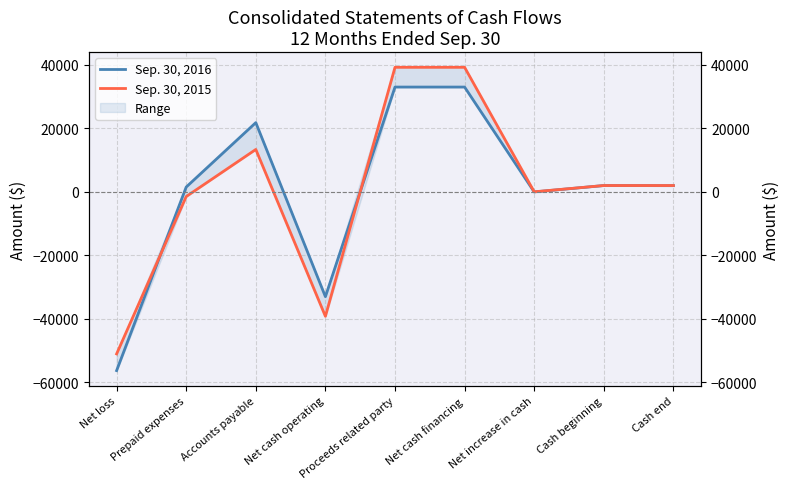

Between Cash beginning and Cash end, which series saw the biggest shift?

Sep. 30, 2016